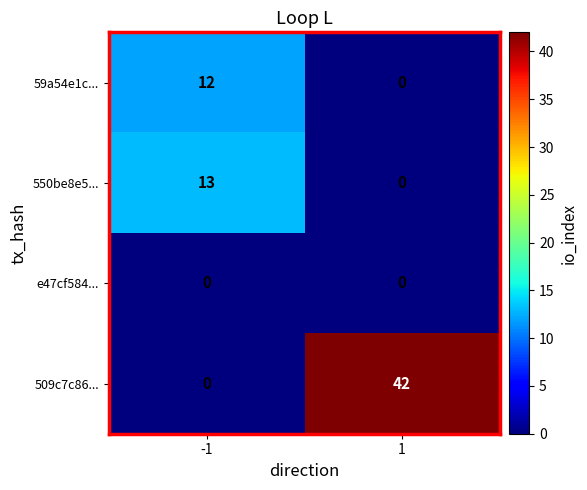

Reading left to right, list all the values displayed in this chart.

59a54e1c...: 12	0
550be8e5...: 13	0
e47cf584...: 0	0
509c7c86...: 0	42